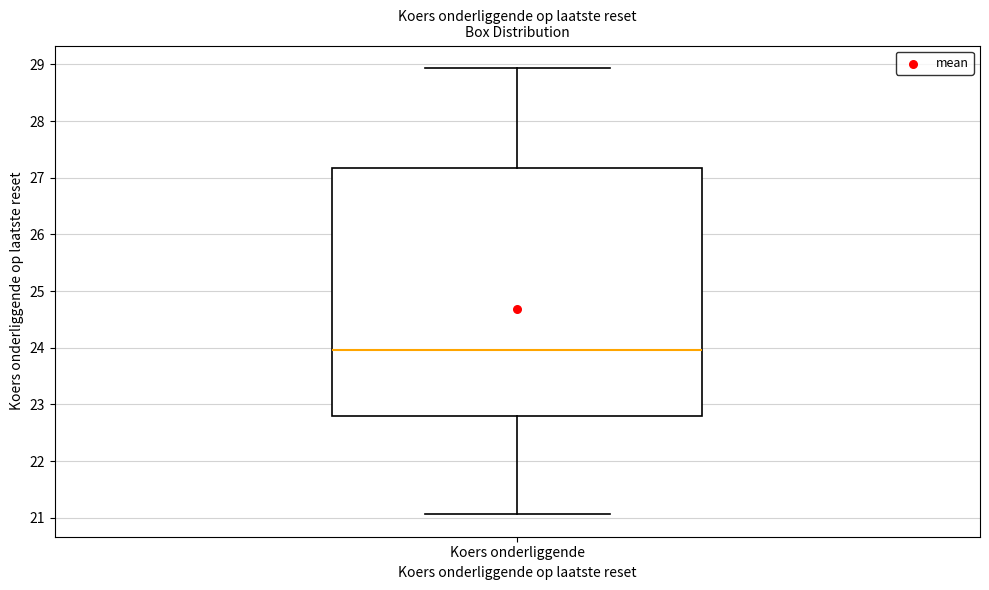

Transcribe this box plot: give where the median line is, the range the box spans, and where the two whiskers end, as read against the y-axis. The values are not printed on the chart, so give them approximately, as read against the axis.

median 24.0, box 22.8 to 27.2, whiskers 21.1 to 28.9